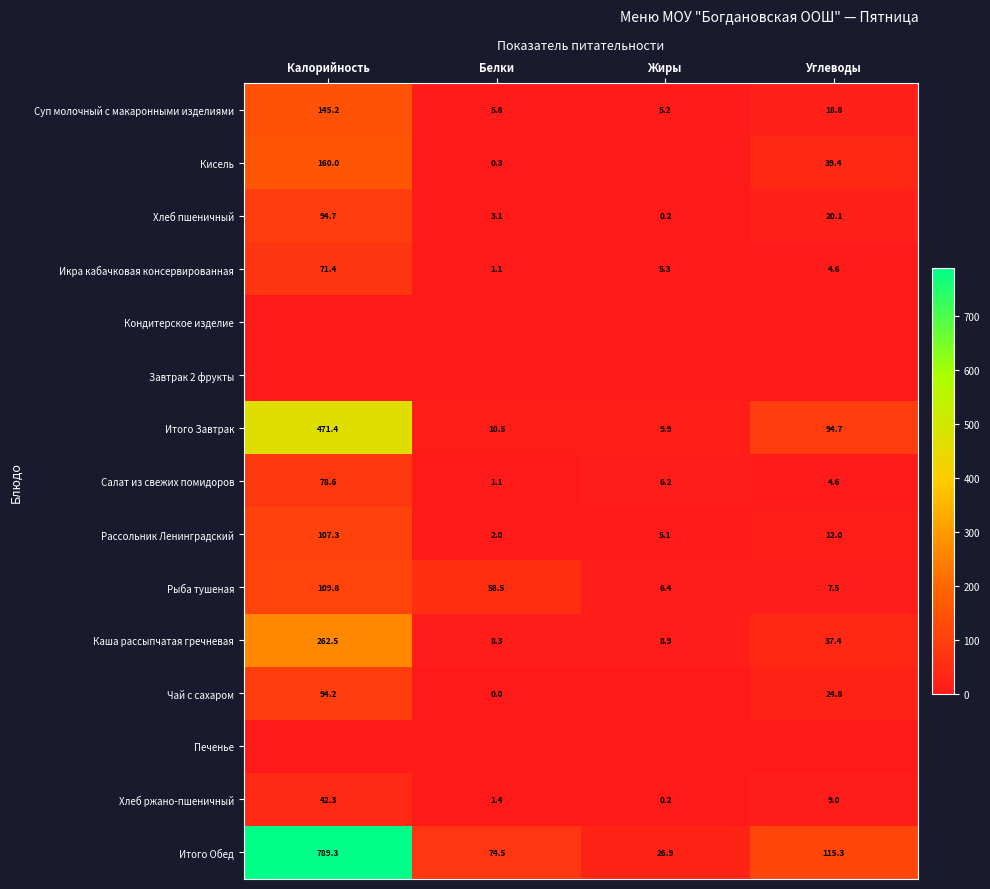

What is the difference between the maximum and minimum values in the Рыба тушеная series?

103.4